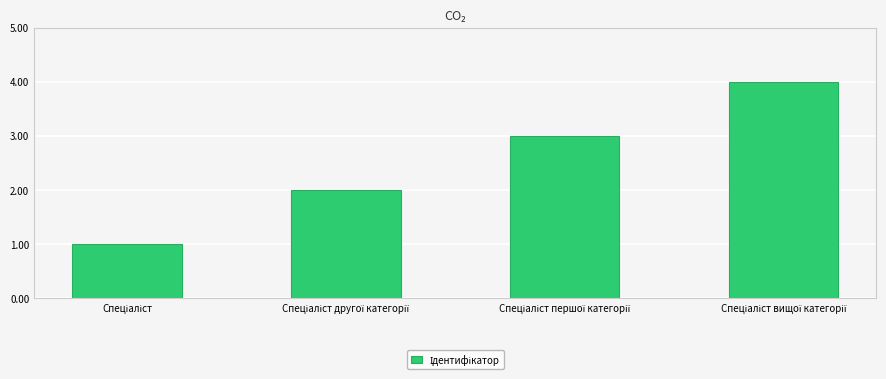

What is the sum of all values?

10